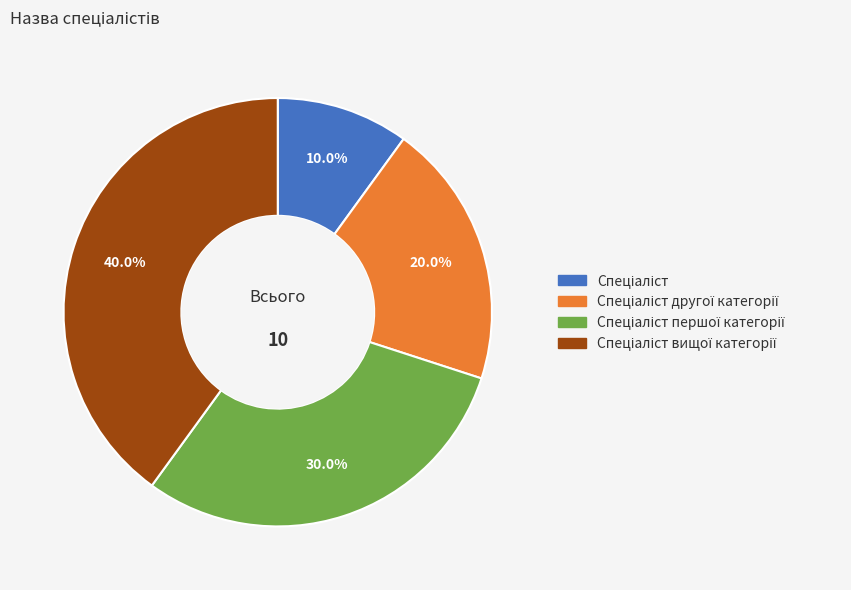

Does any single category account for the majority?

No